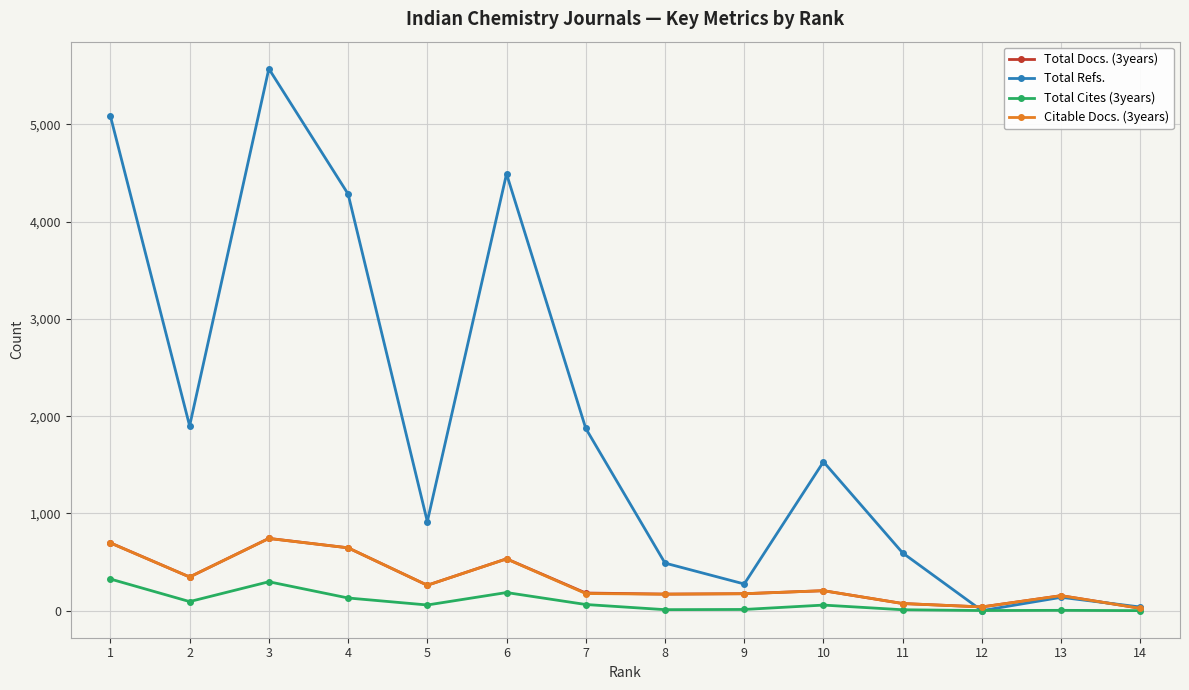

What is the greatest value displayed?

5573